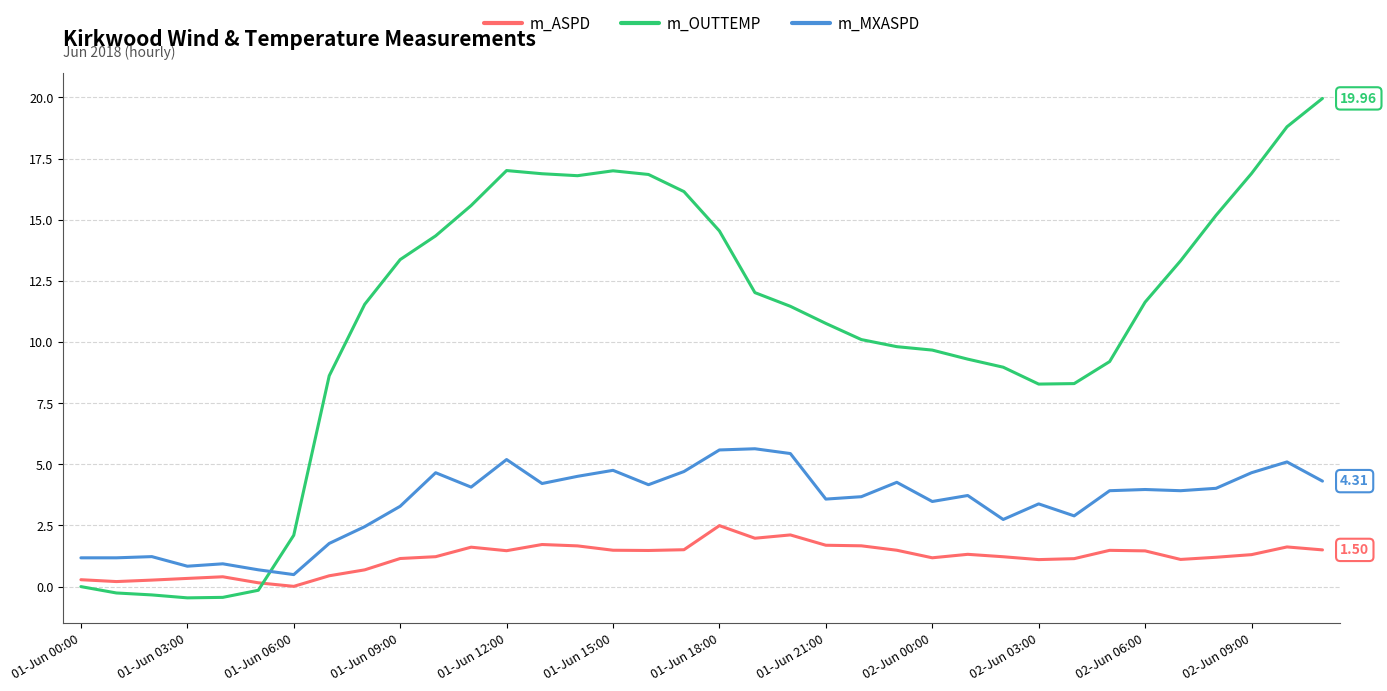

What are all the series names shown in the legend?

m_ASPD, m_OUTTEMP, m_MXASPD